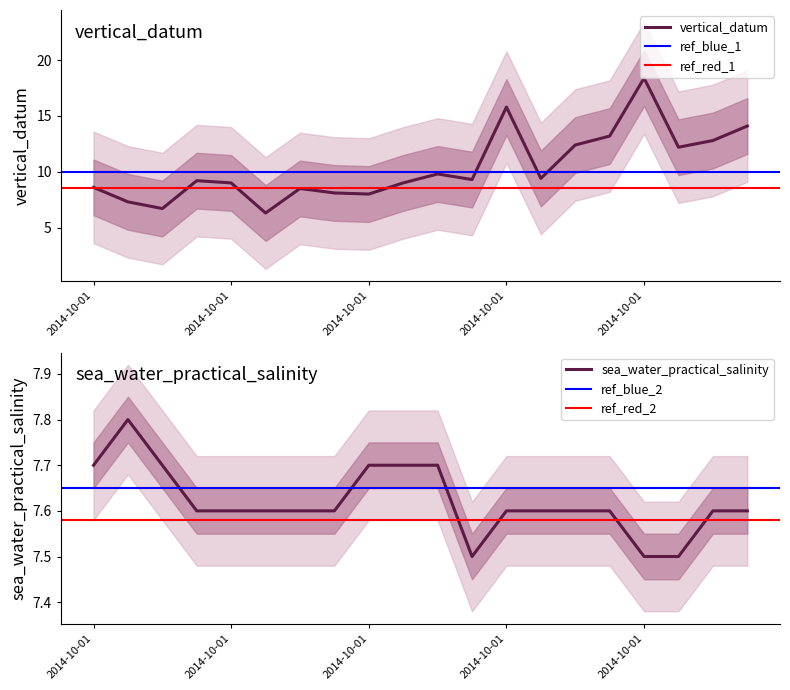

How many values in the vertical_datum series are below 9?

7